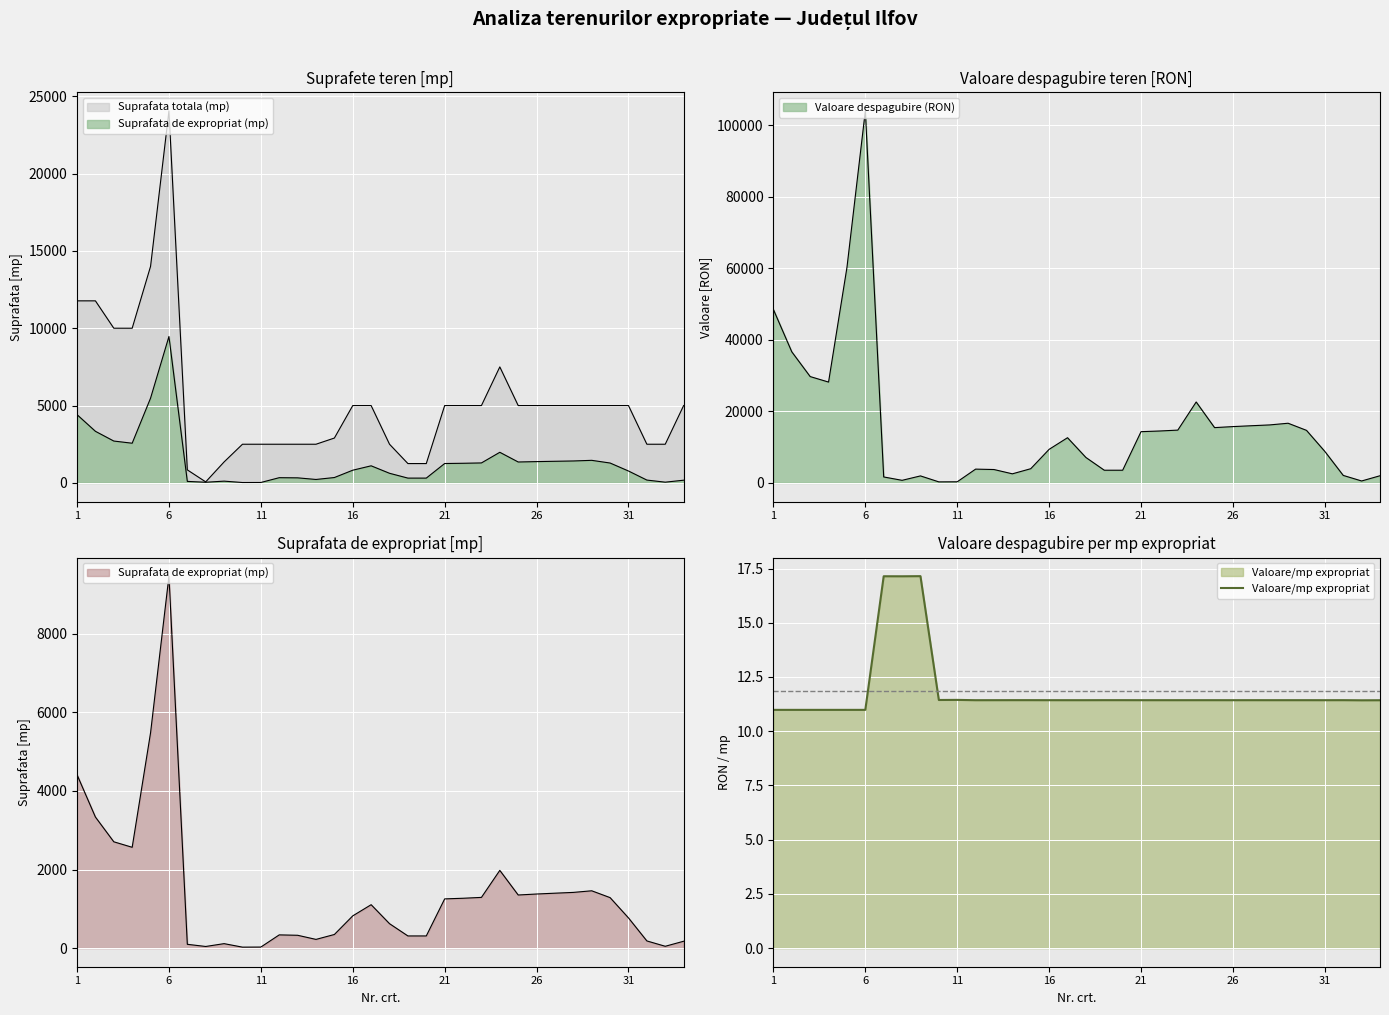

What is the minimum value shown in the chart?

11.0